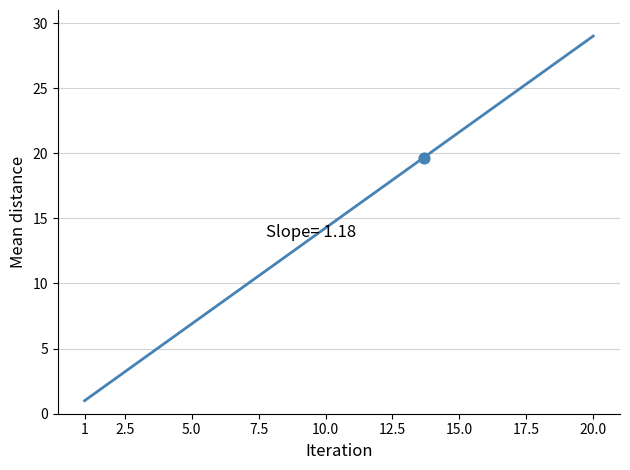

What is the difference between the maximum and minimum values?

28.0